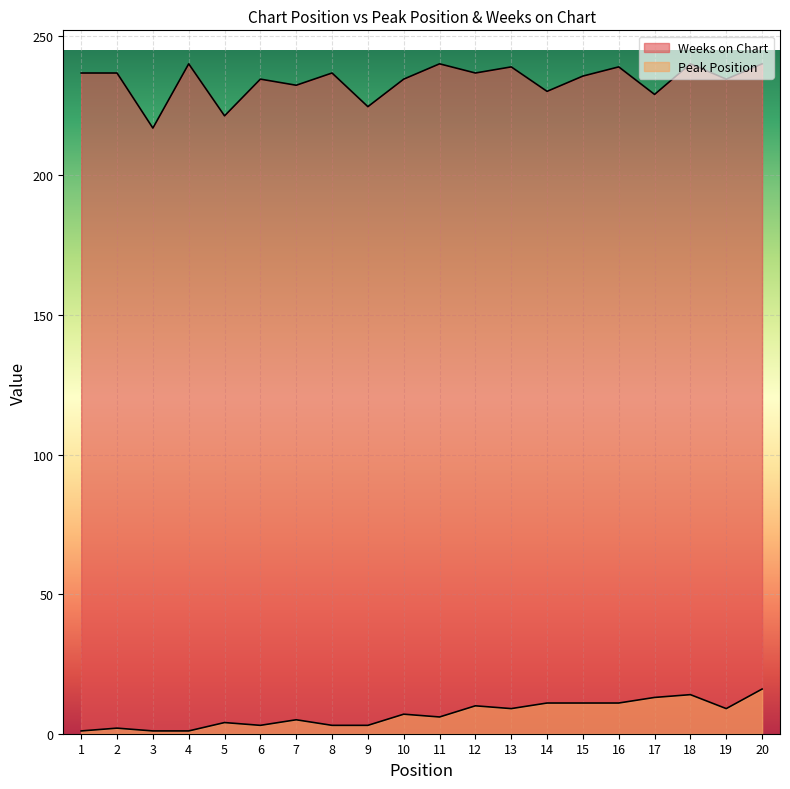

How many categories are shown in the chart?

20